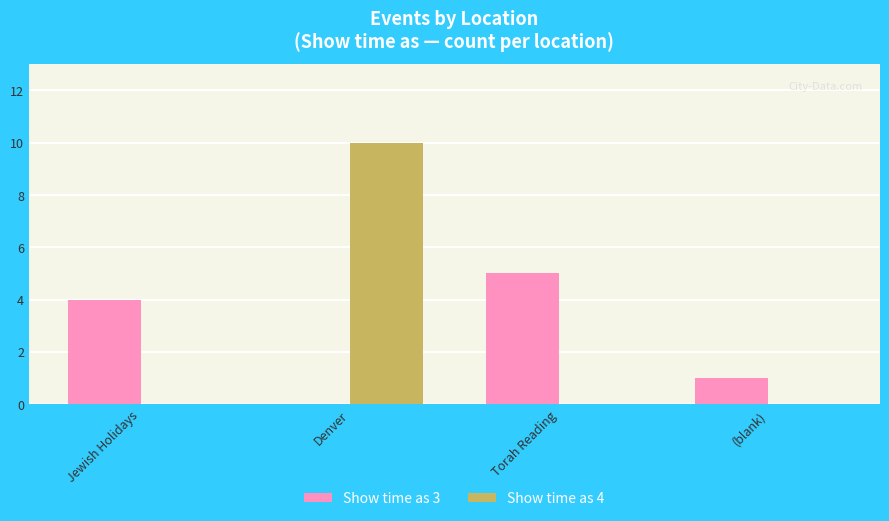

What is the sum of all Show time as 3 values?

10